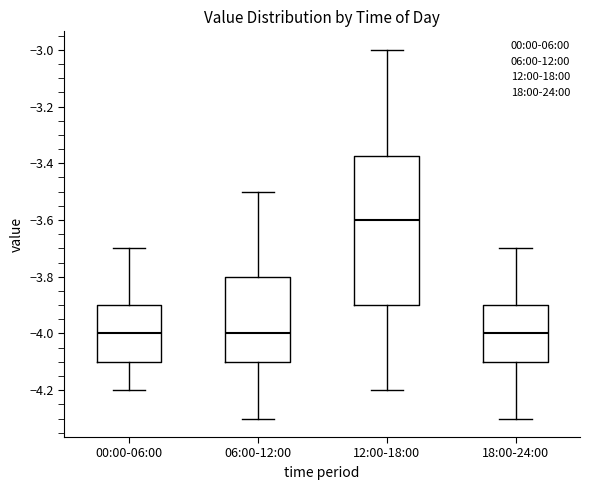

Reading left to right, read every box against the y-axis: the position of its median line, the range the box covers, and the ends of its whiskers. The values are not printed on the chart, so give them approximately, as read against the axis.

00:00-06:00: median -4.00, box -4.10 to -3.90, whiskers -4.20 to -3.70
06:00-12:00: median -4.00, box -4.10 to -3.80, whiskers -4.30 to -3.50
12:00-18:00: median -3.60, box -3.90 to -3.38, whiskers -4.20 to -3.00
18:00-24:00: median -4.00, box -4.10 to -3.90, whiskers -4.30 to -3.70